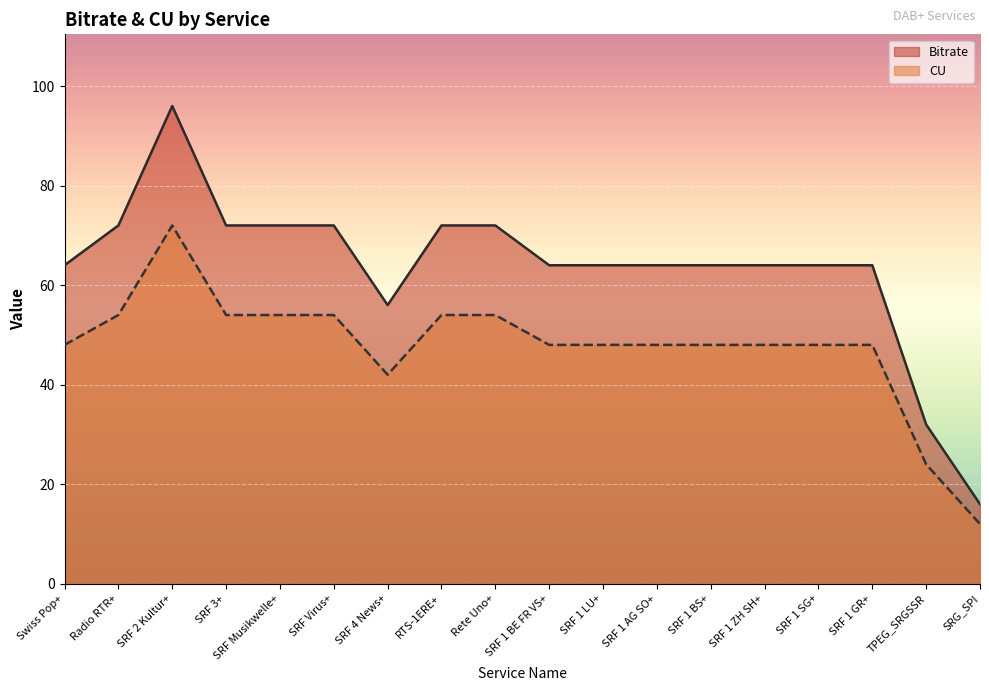

True or false: Bitrate has a value of 46 at Rete Uno+.

False